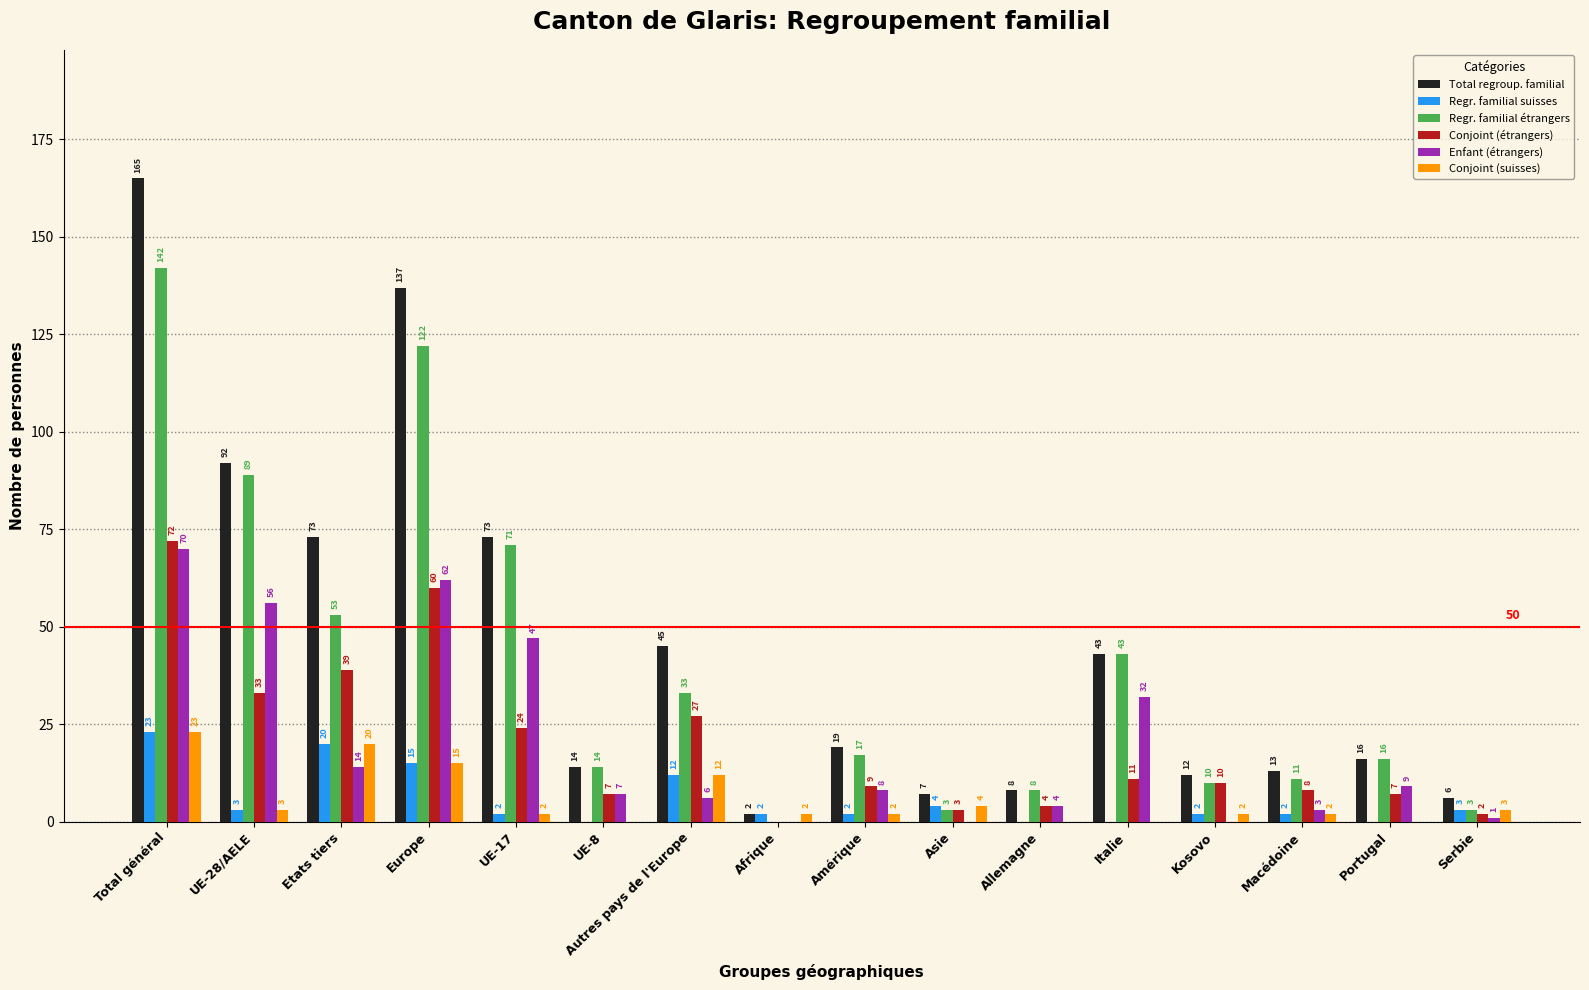

How many values in Regr. familial suisses are above zero?

12